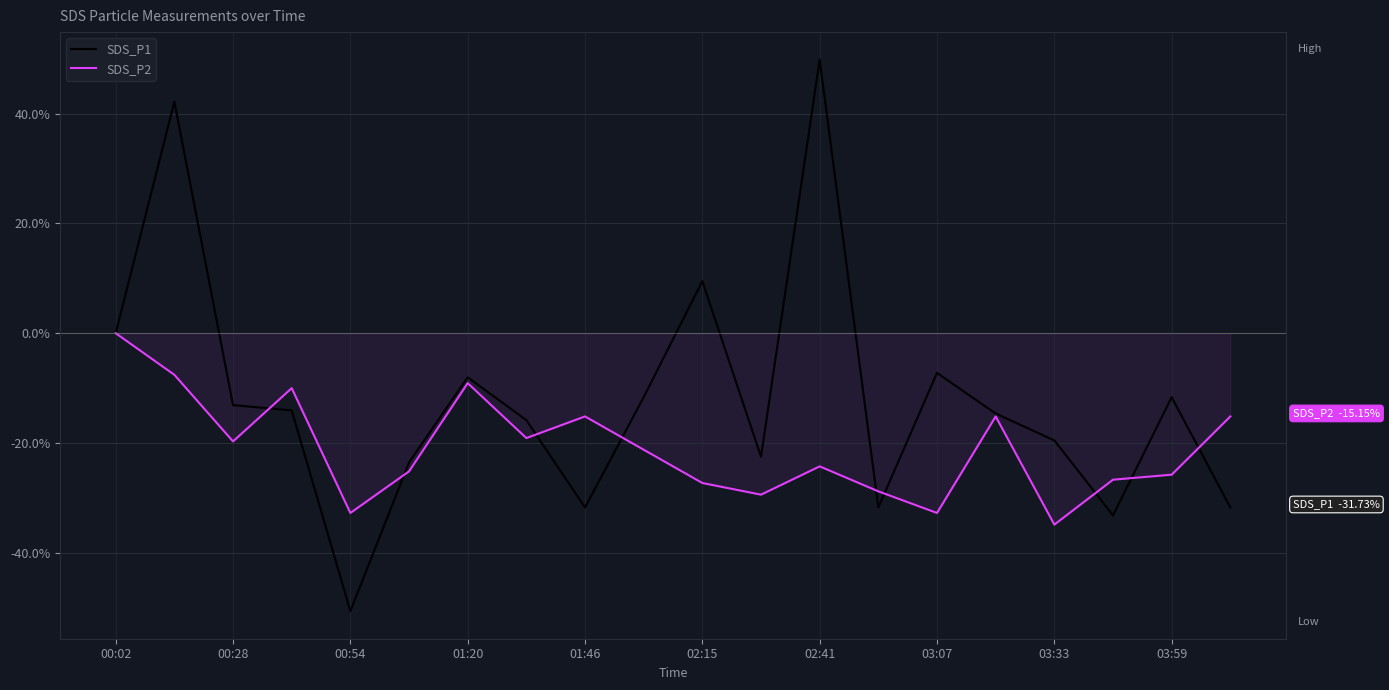

What is the maximum value shown in the chart?

49.8